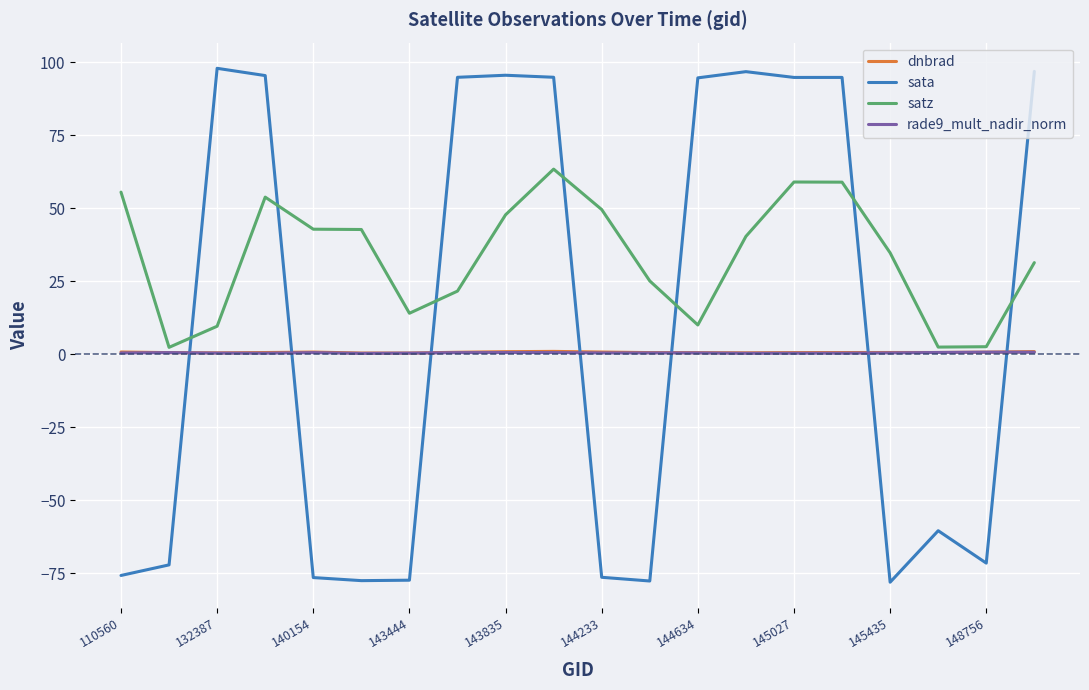

How many lines are shown in the chart?

4